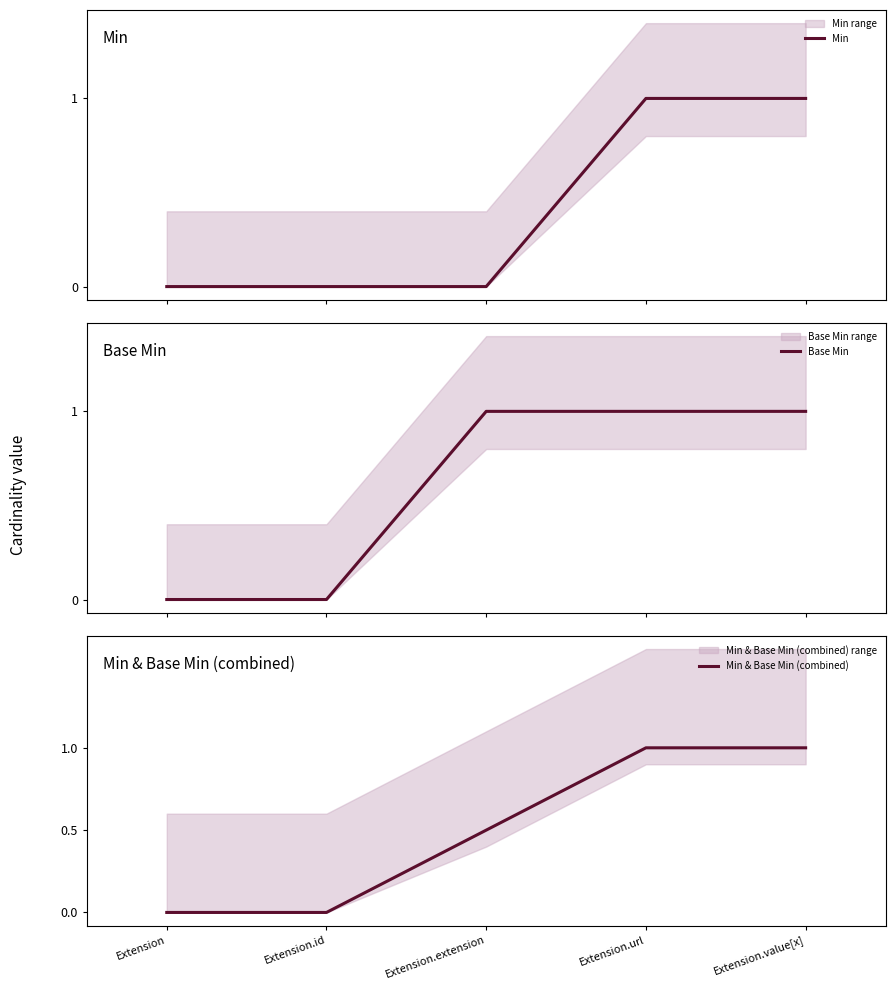

Reading left to right, extract all data points from this chart.

Min: Extension=0.0	Extension.id=0.0	Extension.extension=0.0	Extension.url=1.0	Extension.value[x]=1.0
Base Min: Extension=0.0	Extension.id=0.0	Extension.extension=1.0	Extension.url=1.0	Extension.value[x]=1.0
Min & Base Min (combined): Extension=0.0	Extension.id=0.0	Extension.extension=0.5	Extension.url=1.0	Extension.value[x]=1.0